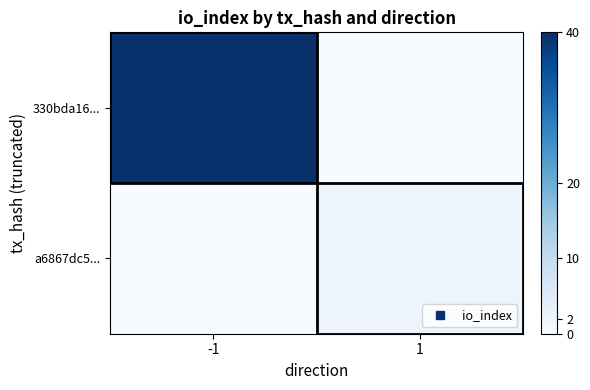

Reading left to right, extract all data points from this chart.

330bda16...: -1=40	1=0
a6867dc5...: -1=0	1=2